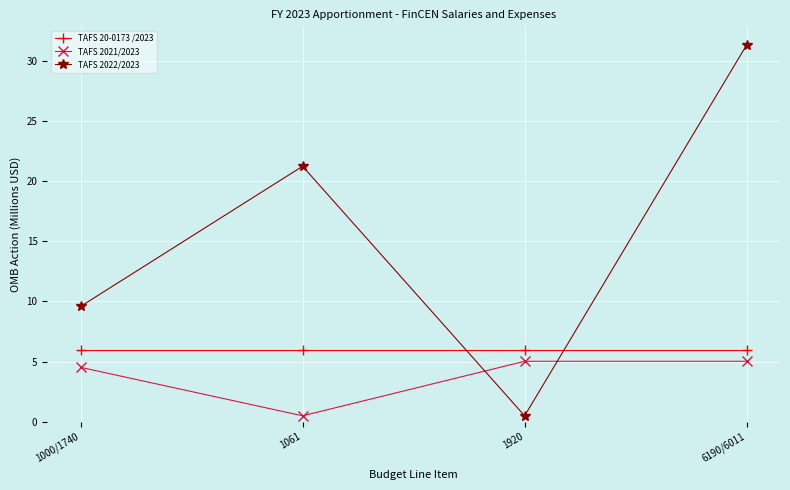

True or false: TAFS 20-0173 /2023 has more than 1 points higher than both neighbors.

False